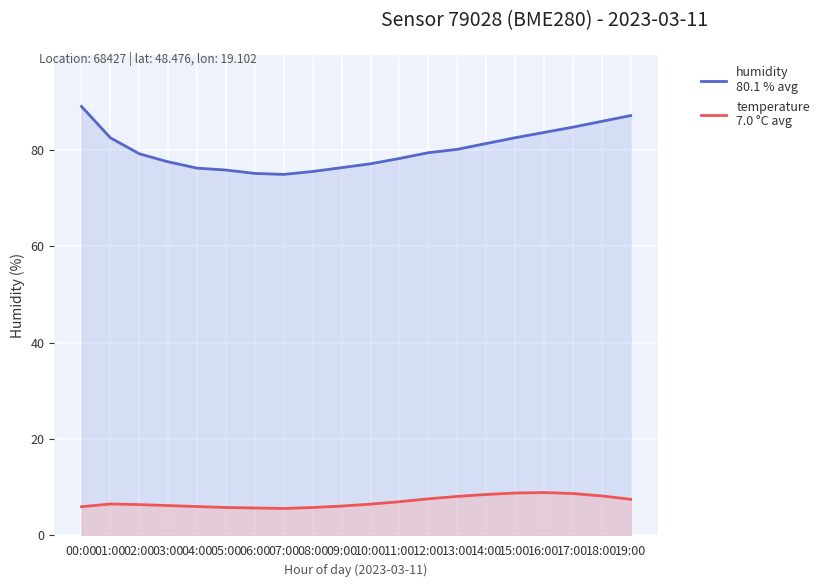

Is the value of humidity
80.1 % avg at 04:00 greater than the value of temperature
7.0 °C avg at 19:00?

Yes